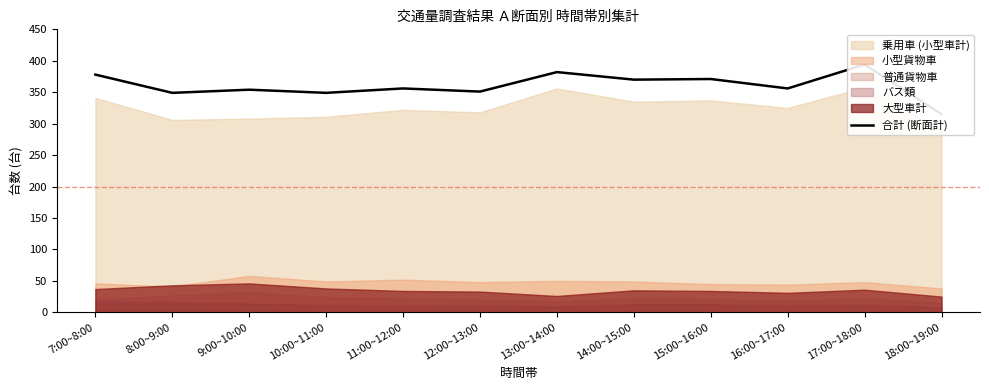

Reading left to right, list all the values displayed in this chart.

378	349	354	349	356	351	382	370	371	356	394	315